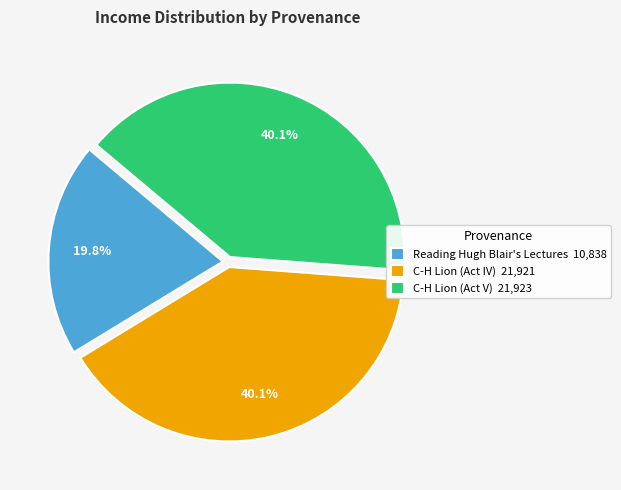

The Reading Hugh Blair's Lectures slice represents 7% of the pie. True or false?

False